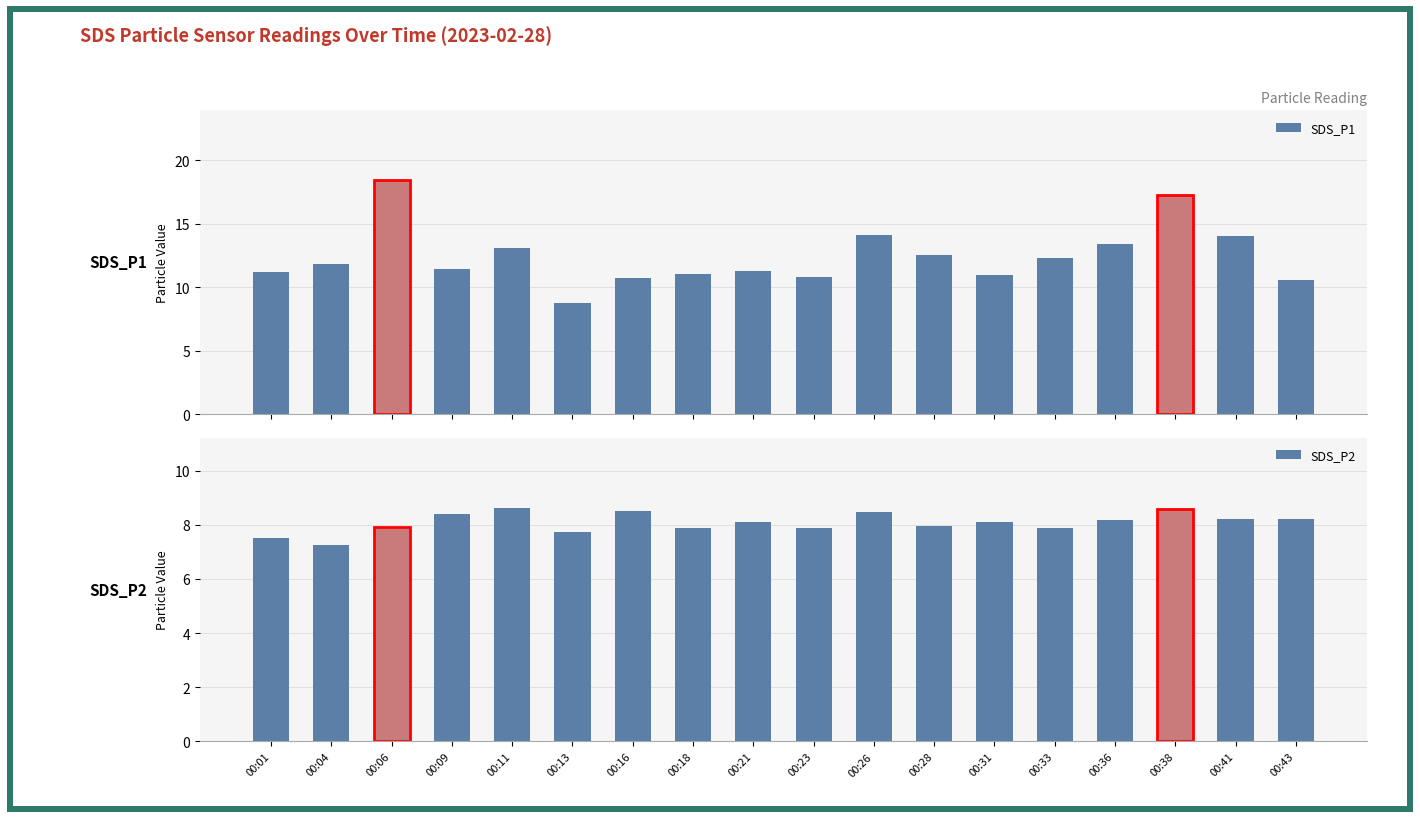

Reading left to right, extract all data points from this chart.

SDS_P1: 00:01=11.2	00:04=11.9	00:06=18.4	00:09=11.5	00:11=13.1	00:13=8.8	00:16=10.8	00:18=11.1	00:21=11.3	00:23=10.8	00:26=14.1	00:28=12.5	00:31=11.0	00:33=12.3	00:36=13.4	00:38=17.3	00:41=14.1	00:43=10.6
SDS_P2: 00:01=7.5	00:04=7.3	00:06=7.9	00:09=8.4	00:11=8.6	00:13=7.7	00:16=8.5	00:18=7.9	00:21=8.1	00:23=7.9	00:26=8.5	00:28=8.0	00:31=8.1	00:33=7.9	00:36=8.2	00:38=8.6	00:41=8.2	00:43=8.2